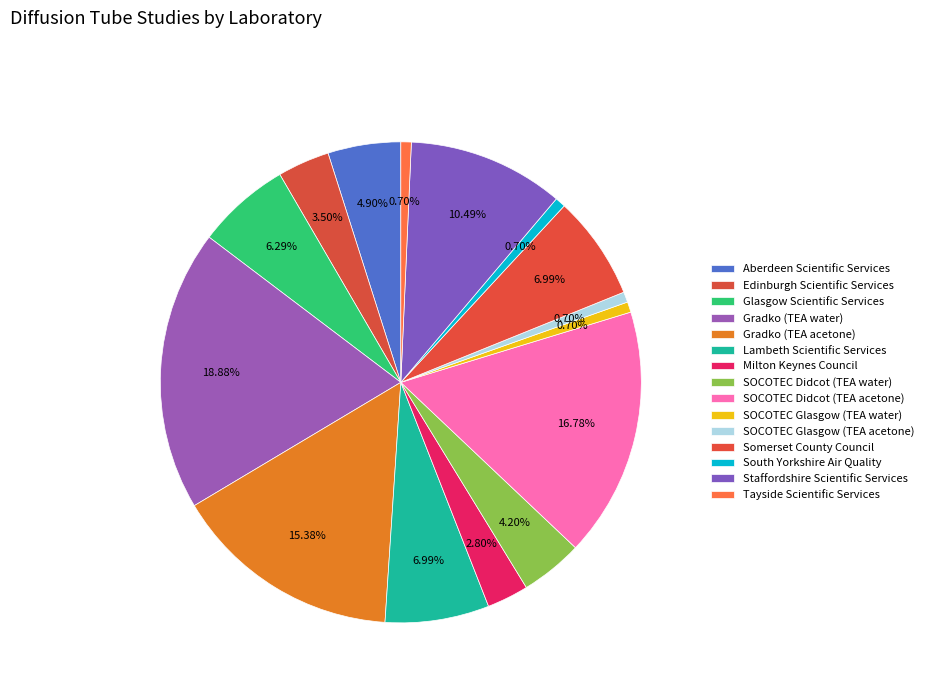

True or false: Gradko (TEA acetone) accounts for 2% of the total.

False